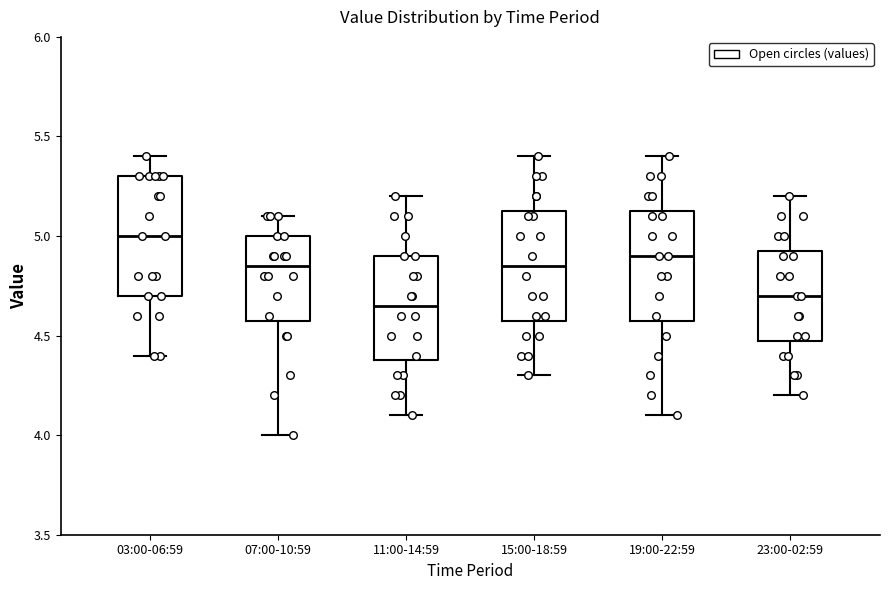

Reading left to right, transcribe this box plot: for each box, give where its median line is, the range the box spans, and where its two whiskers end, as read against the y-axis. The values are not printed on the chart, so give them approximately, as read against the axis.

03:00-06:59: median 5.00, box 4.70 to 5.30, whiskers 4.40 to 5.40
07:00-10:59: median 4.85, box 4.60 to 5.00, whiskers 4.00 to 5.10
11:00-14:59: median 4.65, box 4.40 to 4.90, whiskers 4.10 to 5.20
15:00-18:59: median 4.85, box 4.60 to 5.15, whiskers 4.30 to 5.40
19:00-22:59: median 4.90, box 4.60 to 5.15, whiskers 4.10 to 5.40
23:00-02:59: median 4.70, box 4.50 to 4.95, whiskers 4.20 to 5.20